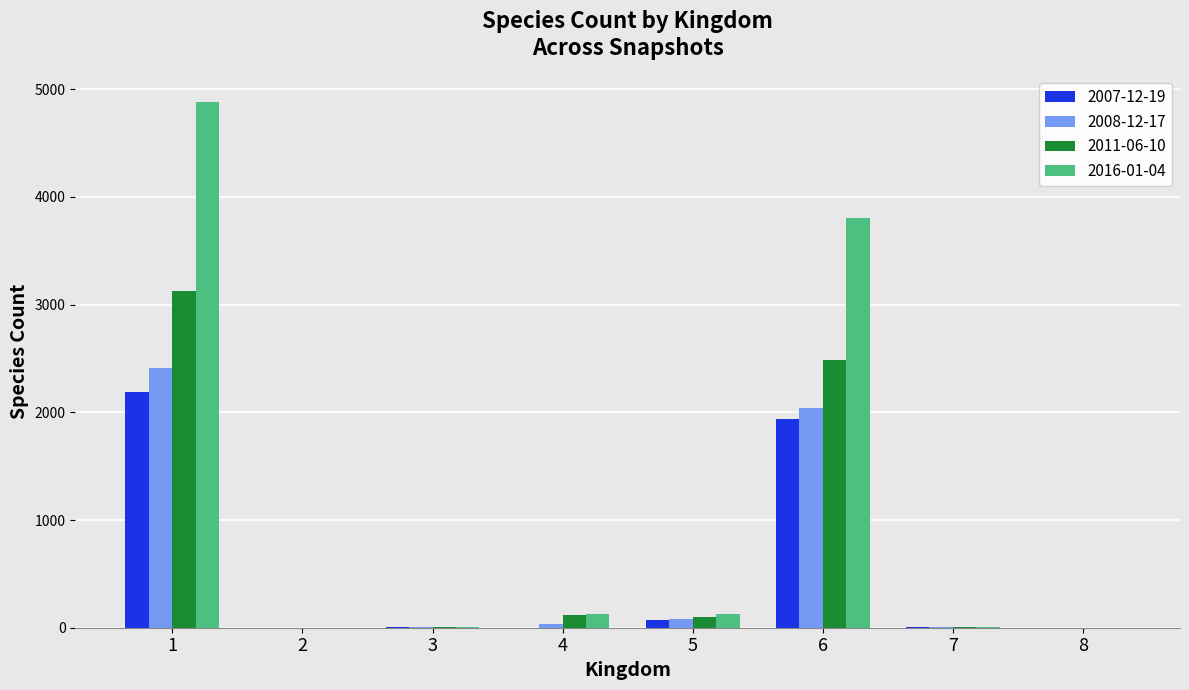

How many groups of bars are there?

8